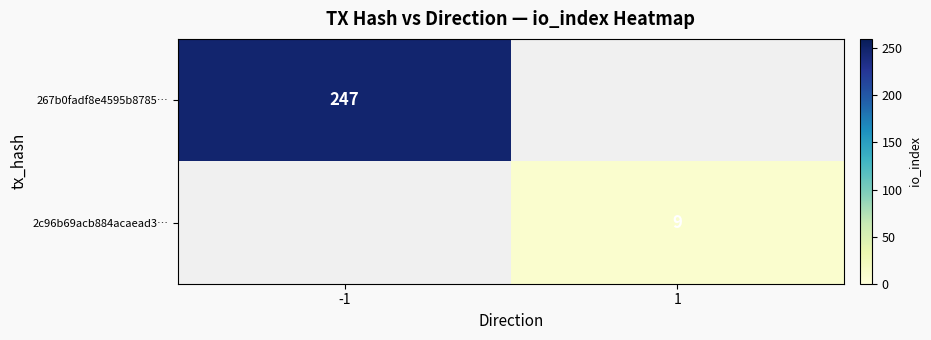

Is the value of 2c96b69acb884acaead3… at 1 greater than the value of 267b0fadf8e4595b8785… at -1?

No